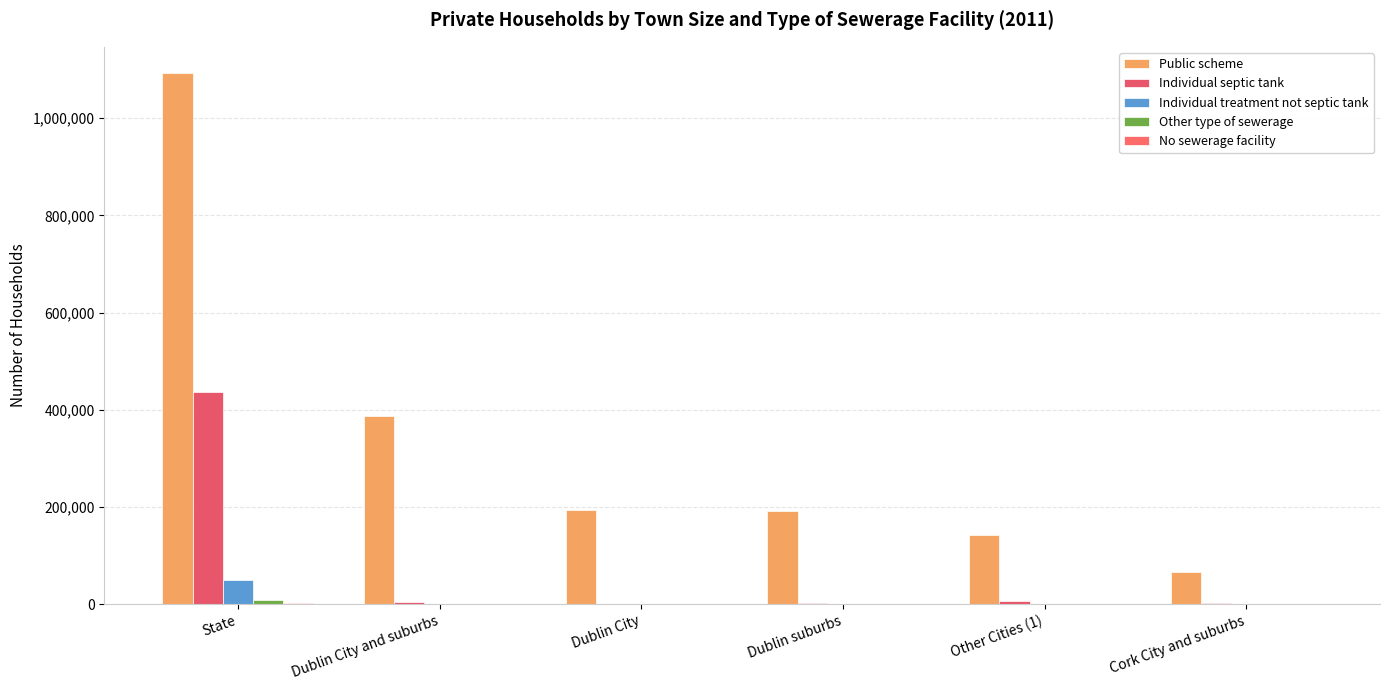

Reading right to left, extract all data points from this chart.

Public scheme: 66776	141978	192630	194333	386963	1092418
Individual septic tank: 3616	6284	2230	1591	3821	437652
Individual treatment not septic tank: 384	624	294	266	560	50259
Other type of sewerage: 251	533	577	861	1438	9370
No sewerage facility: 112	112	92	252	344	2555